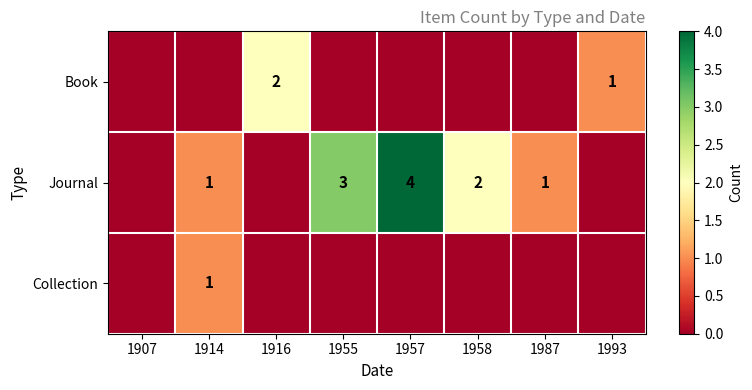

What is the greatest value displayed?

4